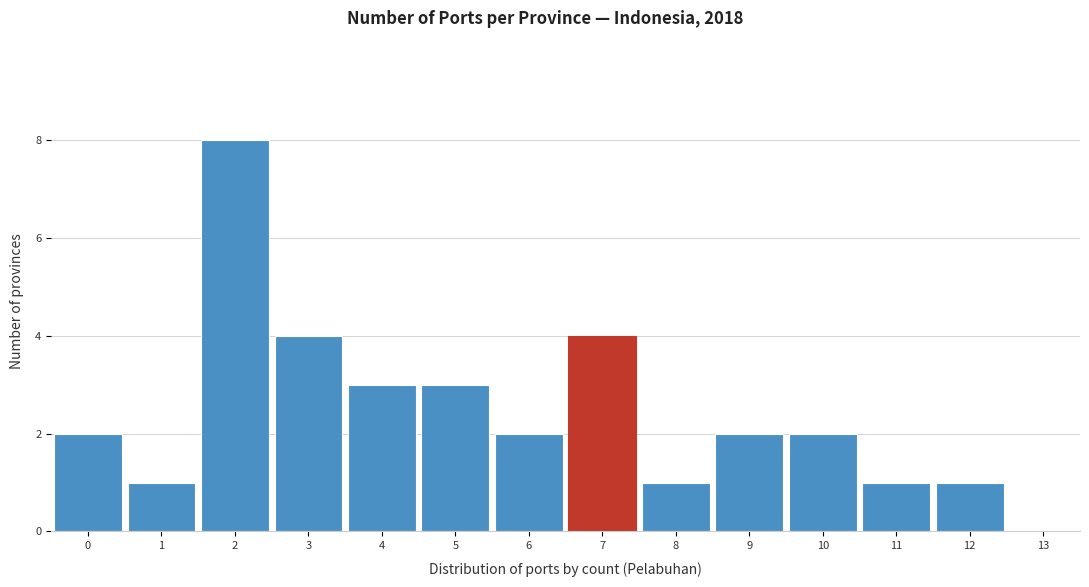

Over which range of the x-axis is the bar tallest?

1.5 to 2.5